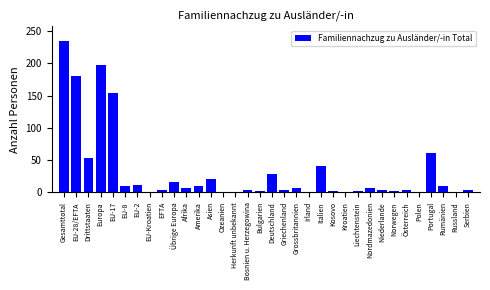

Where is the data nearest to the value 117?

EU-17